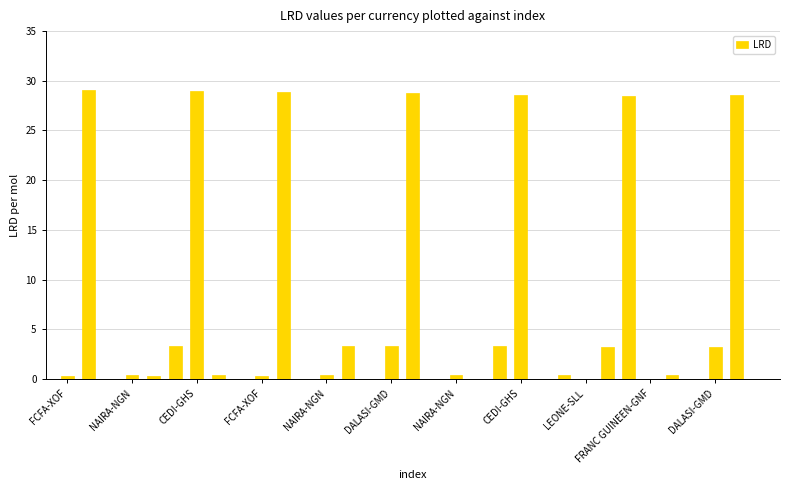

Are the bars horizontal?

No